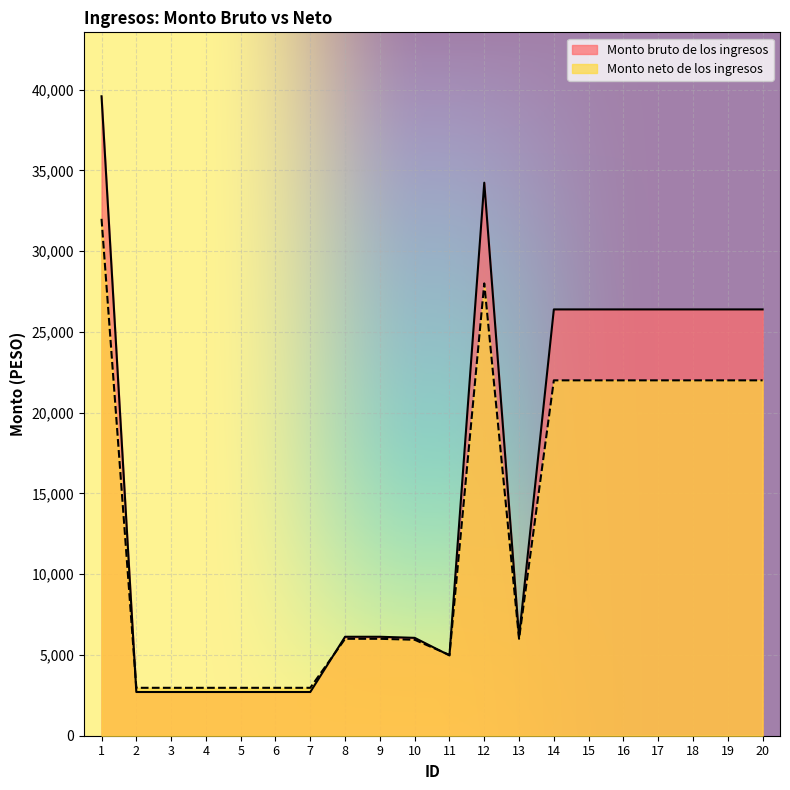

How many lines are shown in the chart?

2